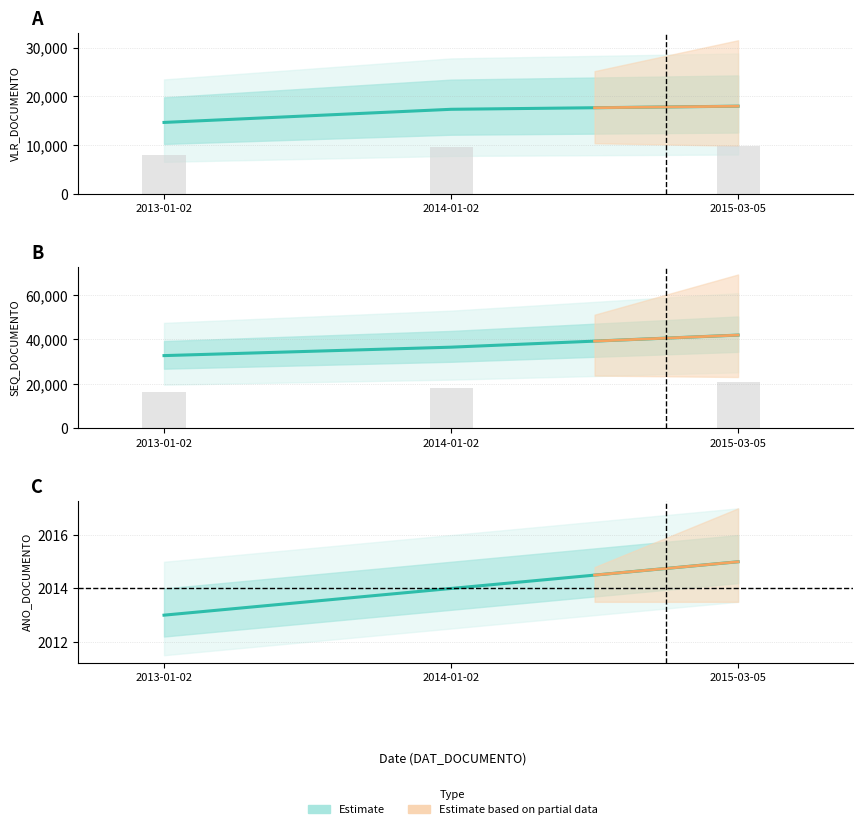

Is the value of SEQ_DOCUMENTO at 2014-01-02 greater than the value of ANO_DOCUMENTO at 2015-03-05?

Yes